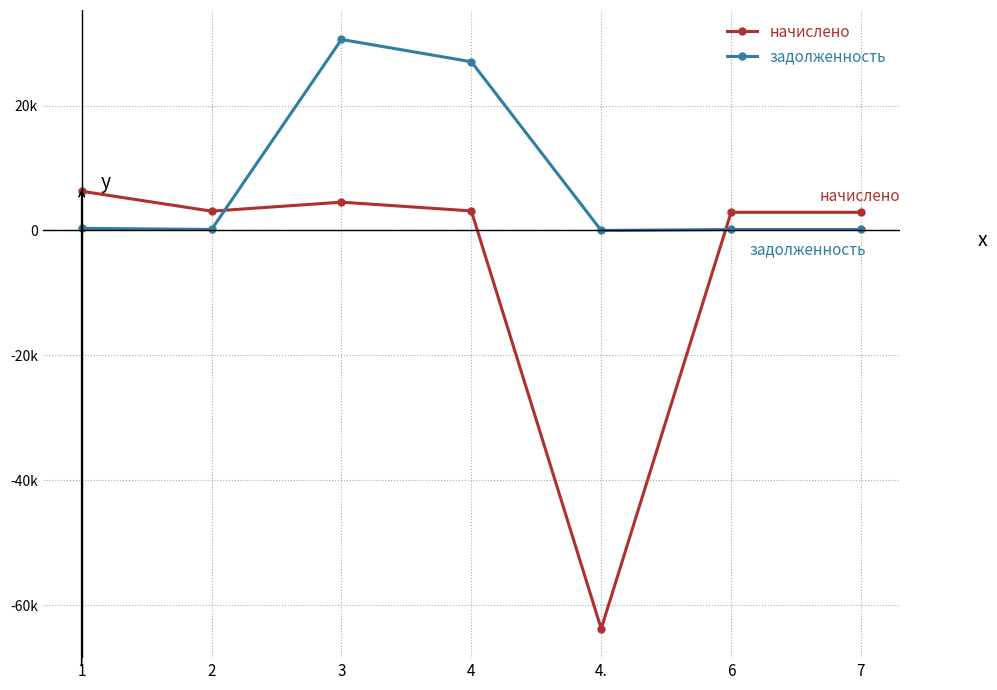

True or false: начислено and задолженность cross at least once.

True